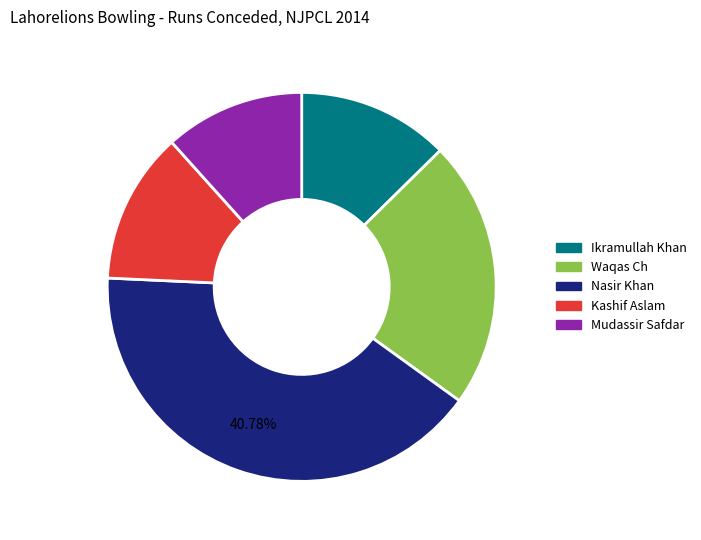

What is the largest slice in the pie chart?

Nasir Khan